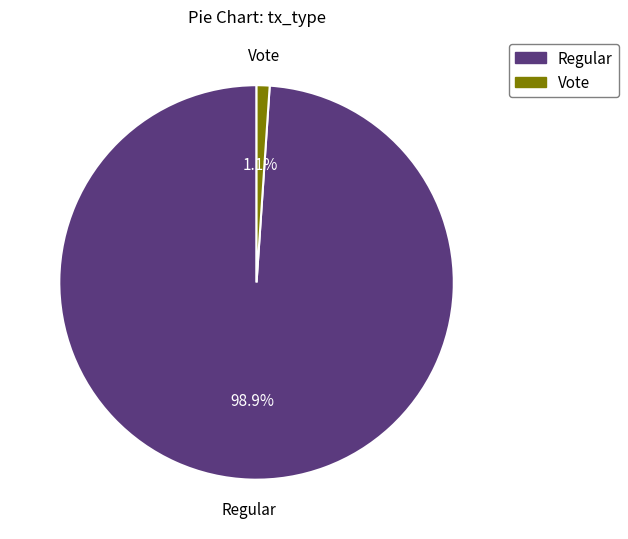

Which has a higher value, Vote or Regular?

Regular